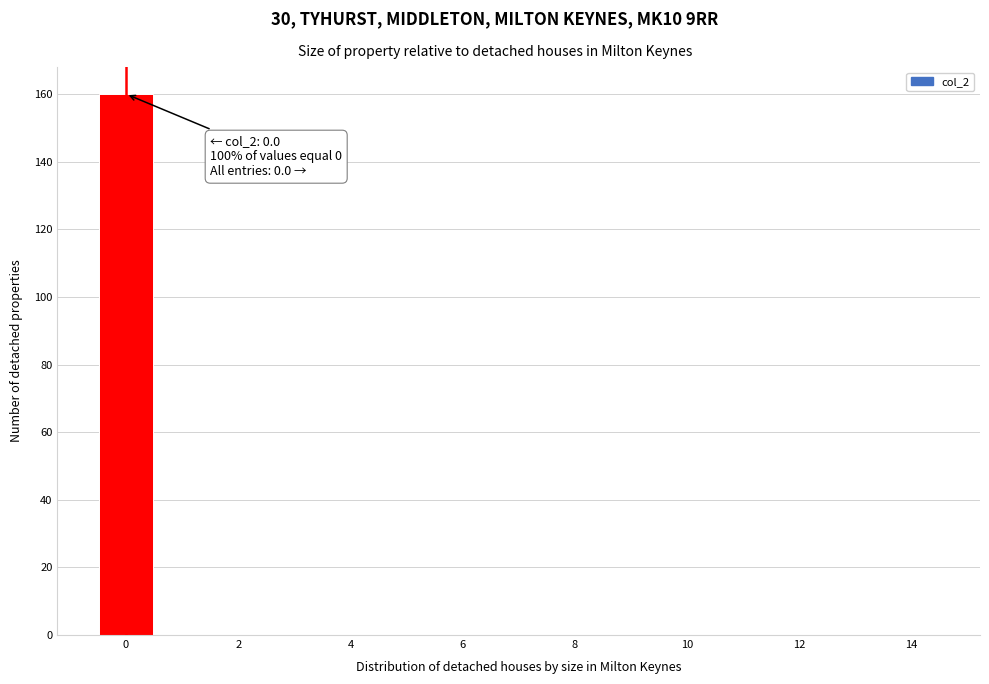

Which range on the x-axis has the tallest bar?

-0.5 to 0.5